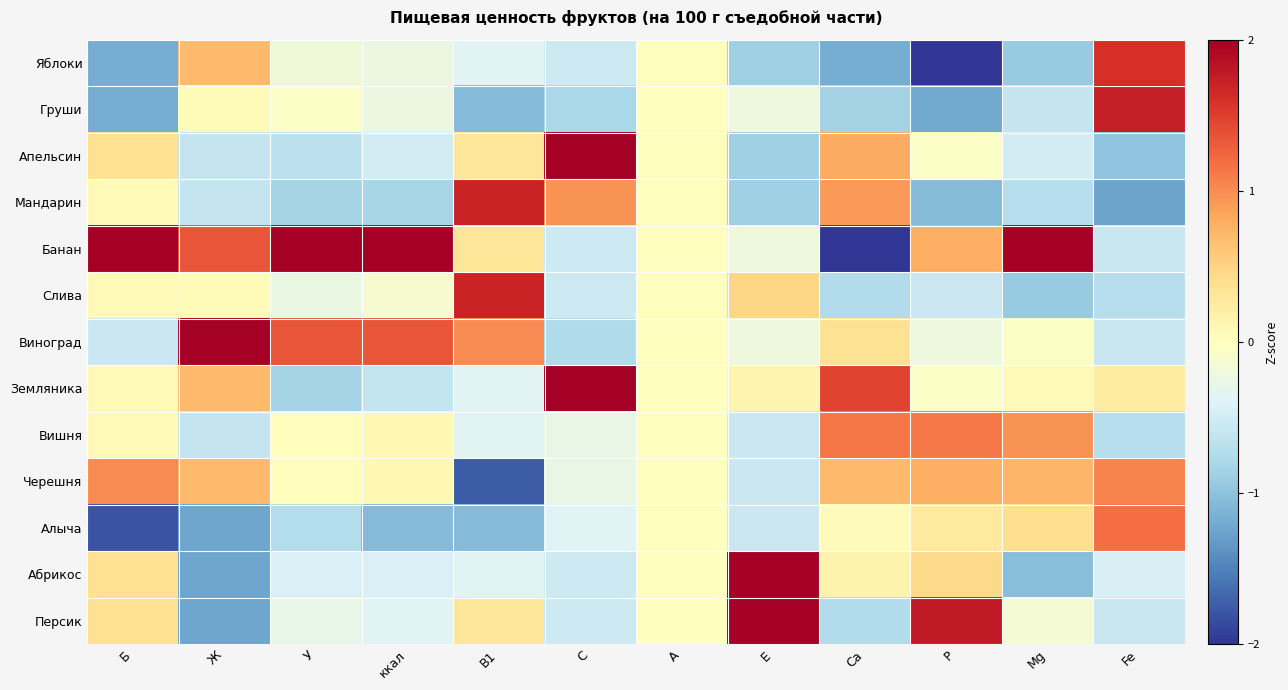

Which series changed the most between C and А?

Апельсин